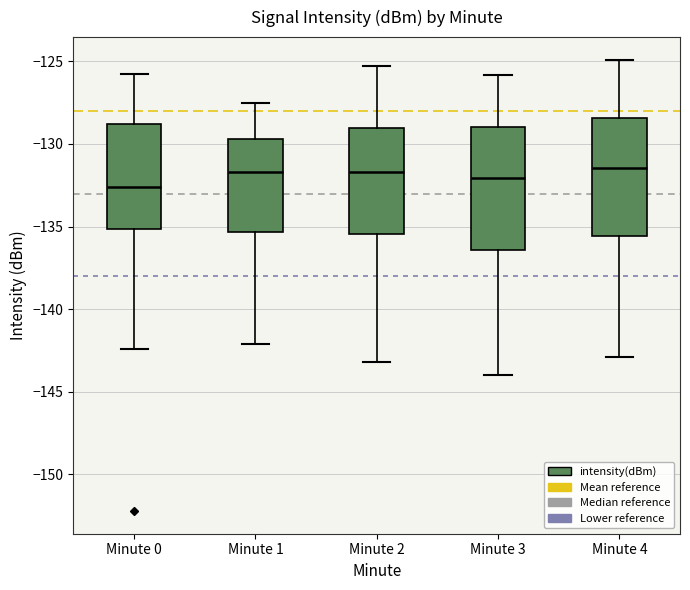

Reading left to right, transcribe this box plot: for each box, give where its median line is, the range the box spans, and where its two whiskers end, as read against the y-axis. The values are not printed on the chart, so give them approximately, as read against the axis.

Minute 0: median -132.5, box -135.0 to -129.0, whiskers -142.5 to -126.0
Minute 1: median -131.5, box -135.5 to -129.5, whiskers -142.0 to -127.5
Minute 2: median -131.5, box -135.5 to -129.0, whiskers -143.0 to -125.5
Minute 3: median -132.0, box -136.5 to -129.0, whiskers -144.0 to -126.0
Minute 4: median -131.5, box -135.5 to -128.5, whiskers -143.0 to -125.0